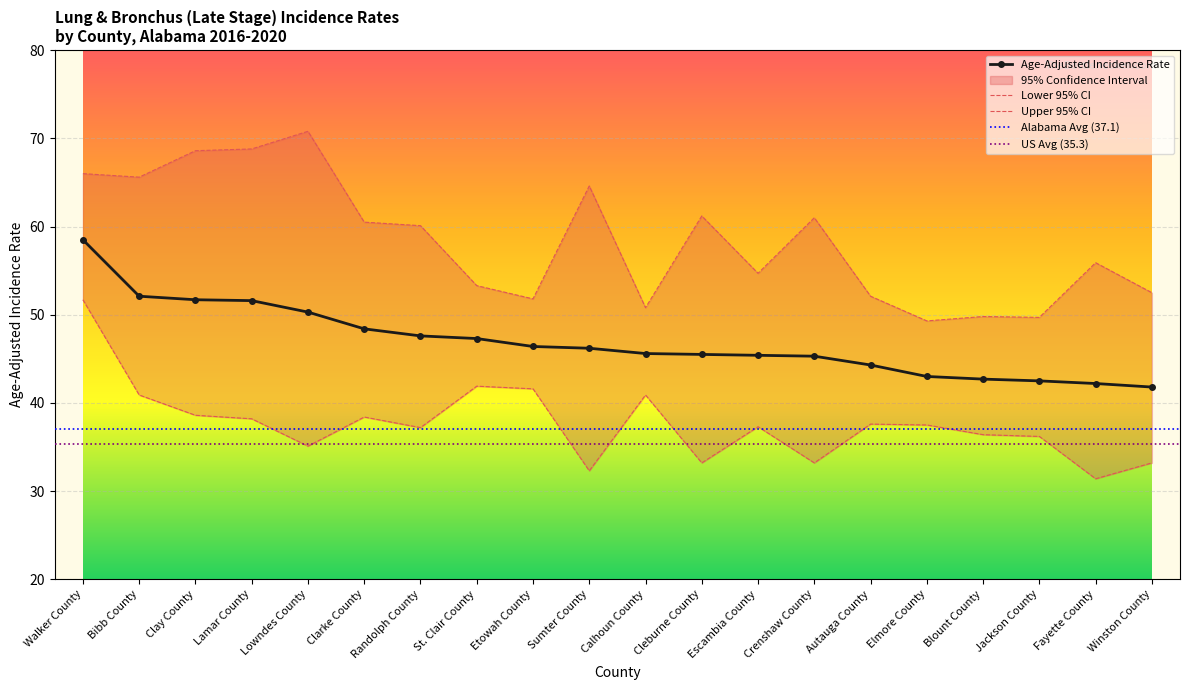

What is the minimum value for Lower 95% CI?

31.4